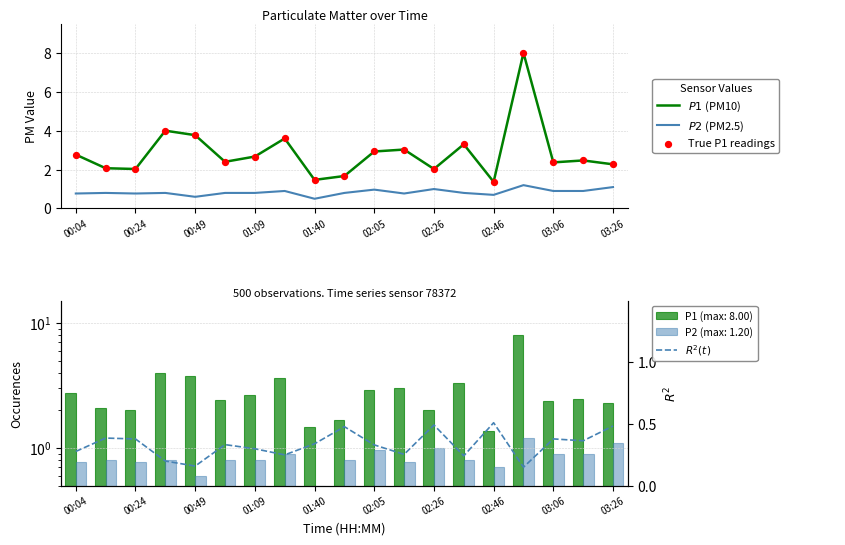

What is the total value across all series at 02:46?

4.0